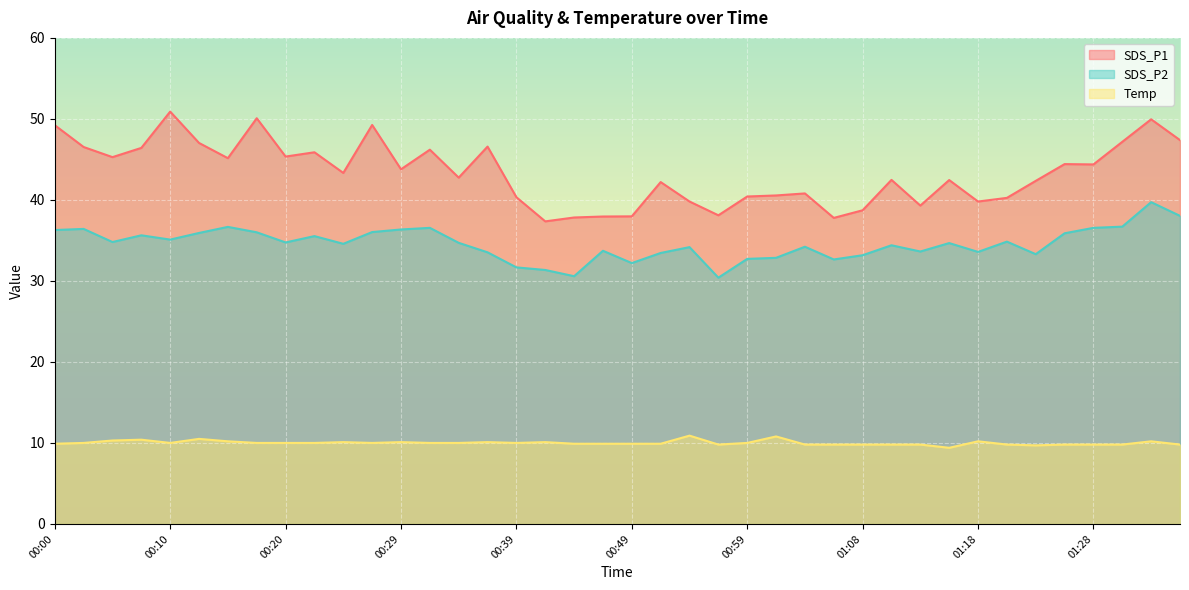

The value of Temp at 01:26 is 5.3. True or false?

False